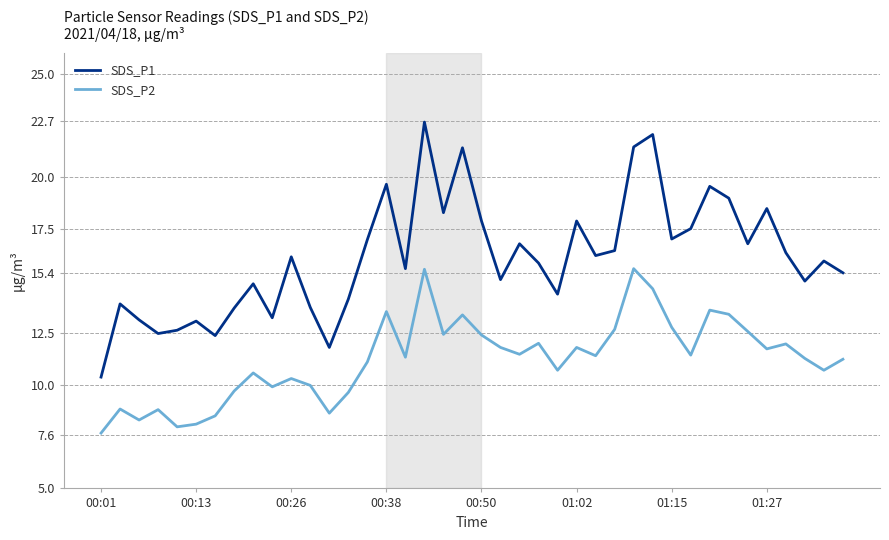

True or false: SDS_P1 and SDS_P2 intersect in this chart.

False